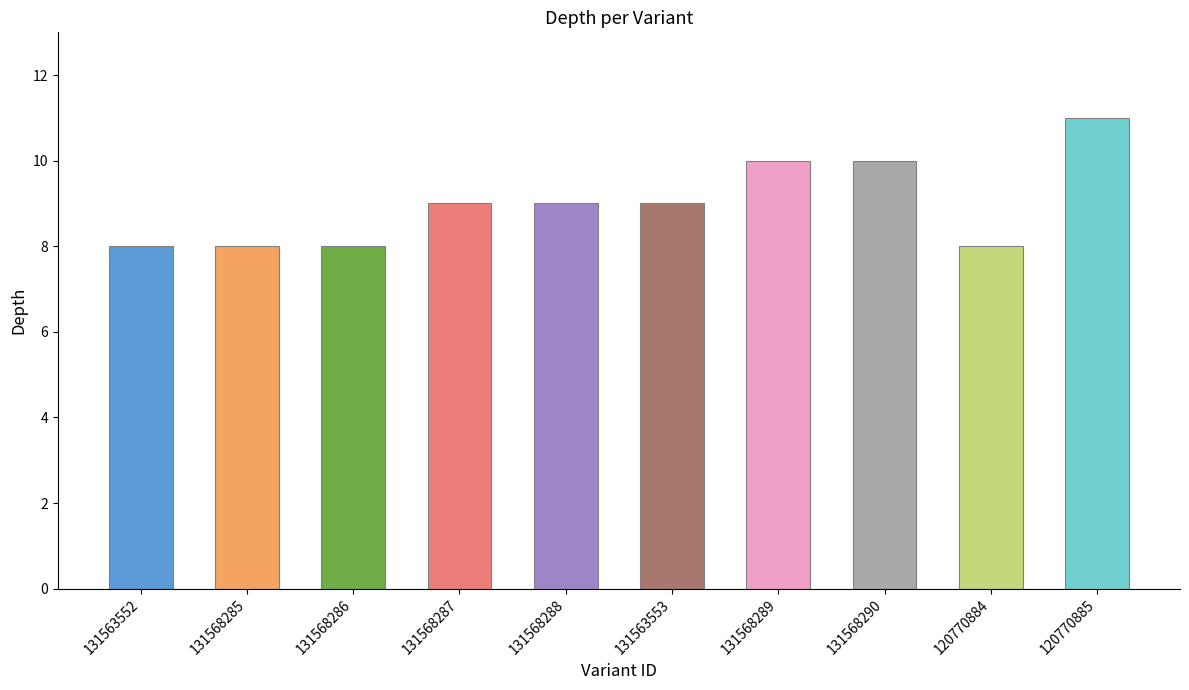

Which category has the highest value across all series?

120770885